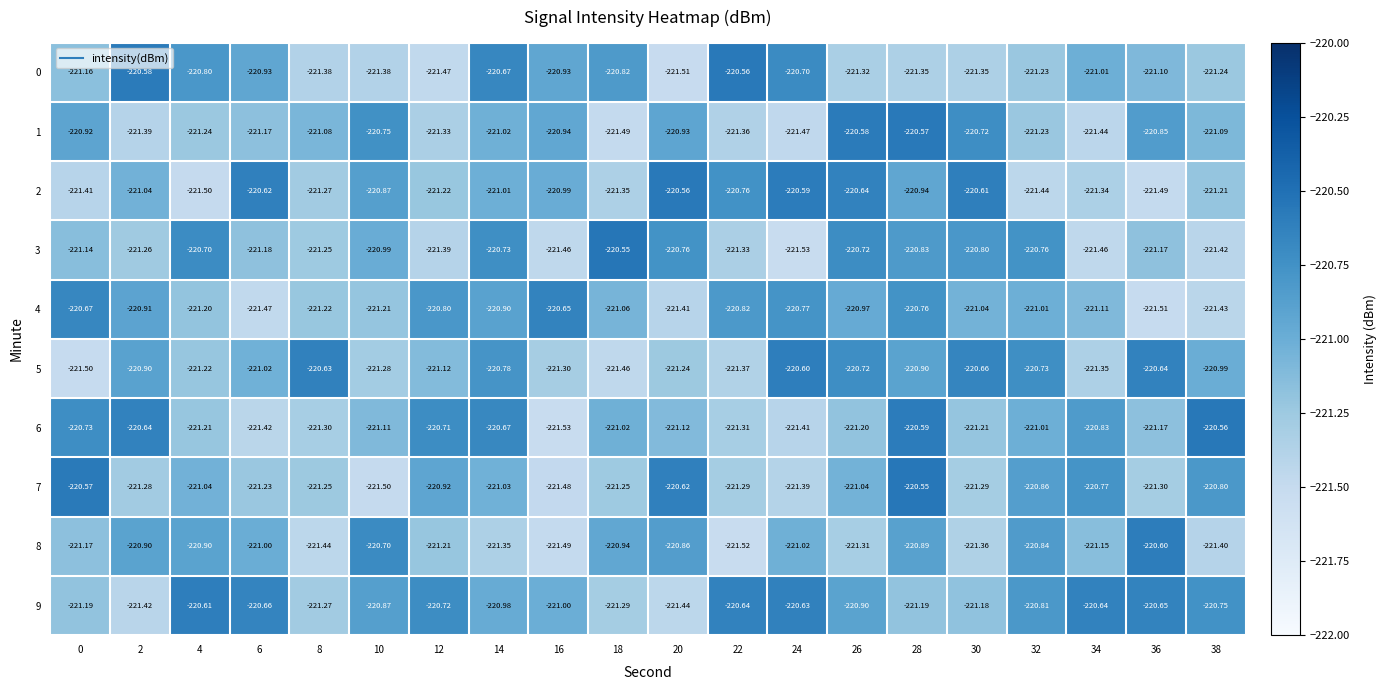

Is the value of 4 at 14 greater than the value of 0 at 18?

No